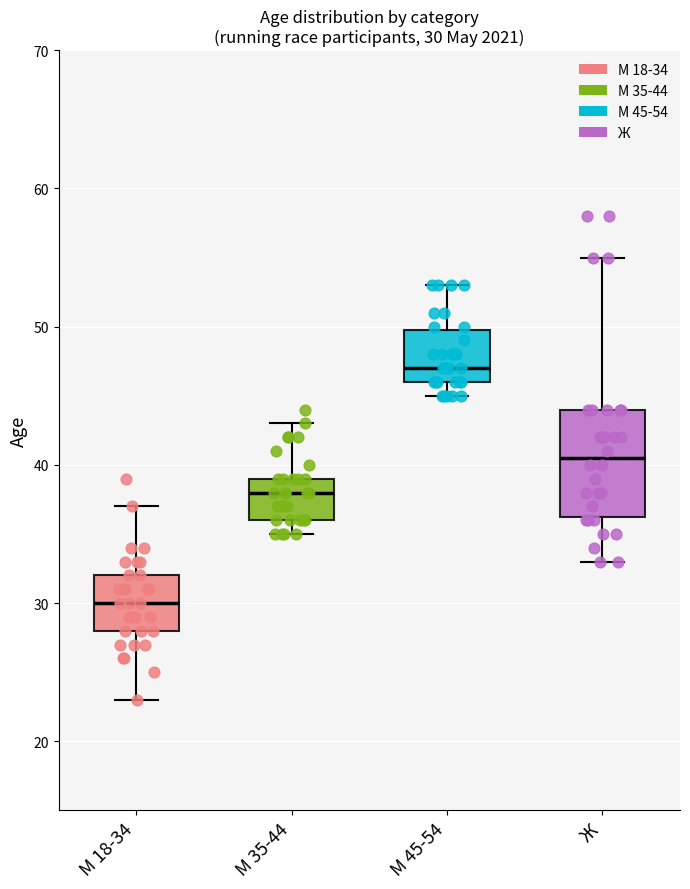

Which box's median line is the highest?

М 45-54